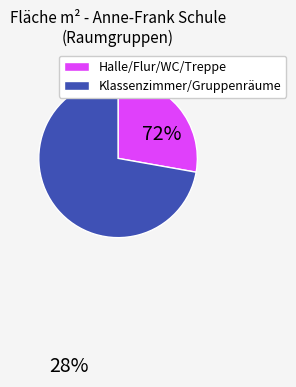

Do Halle/Flur/WC/Treppe and Klassenzimmer/Gruppenräume together represent more than half of the pie?

Yes